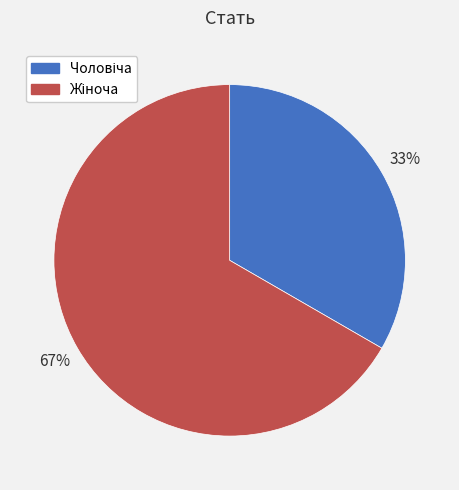

To the nearest percent, what is the average slice percentage?

50%